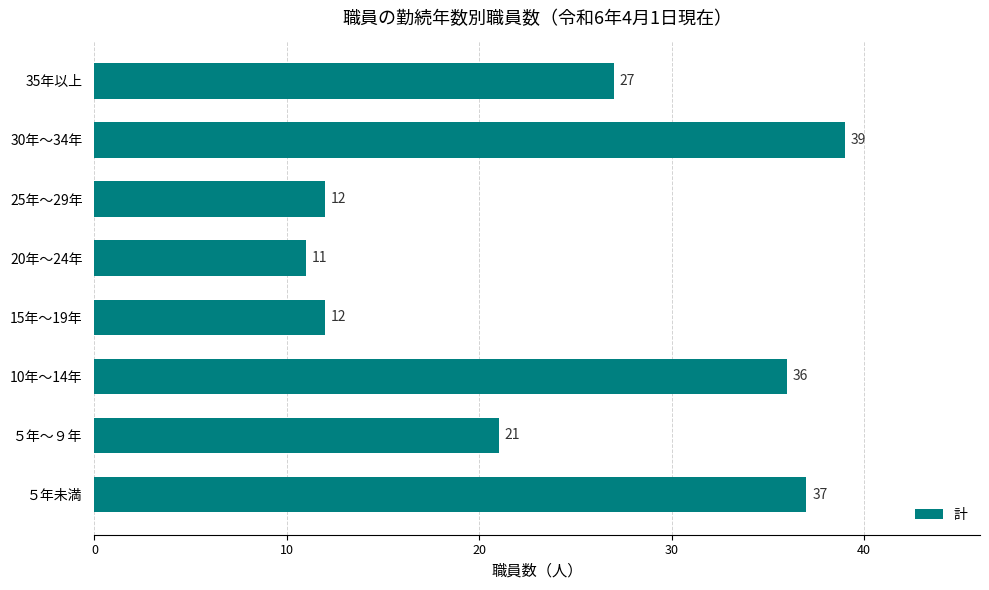

How many distinct data groups are displayed?

1